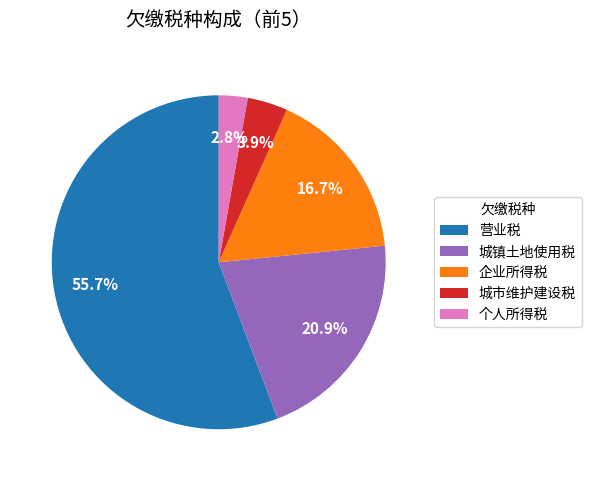

Approximately how many times larger is the value at 企业所得税 compared to 个人所得税?

6.0